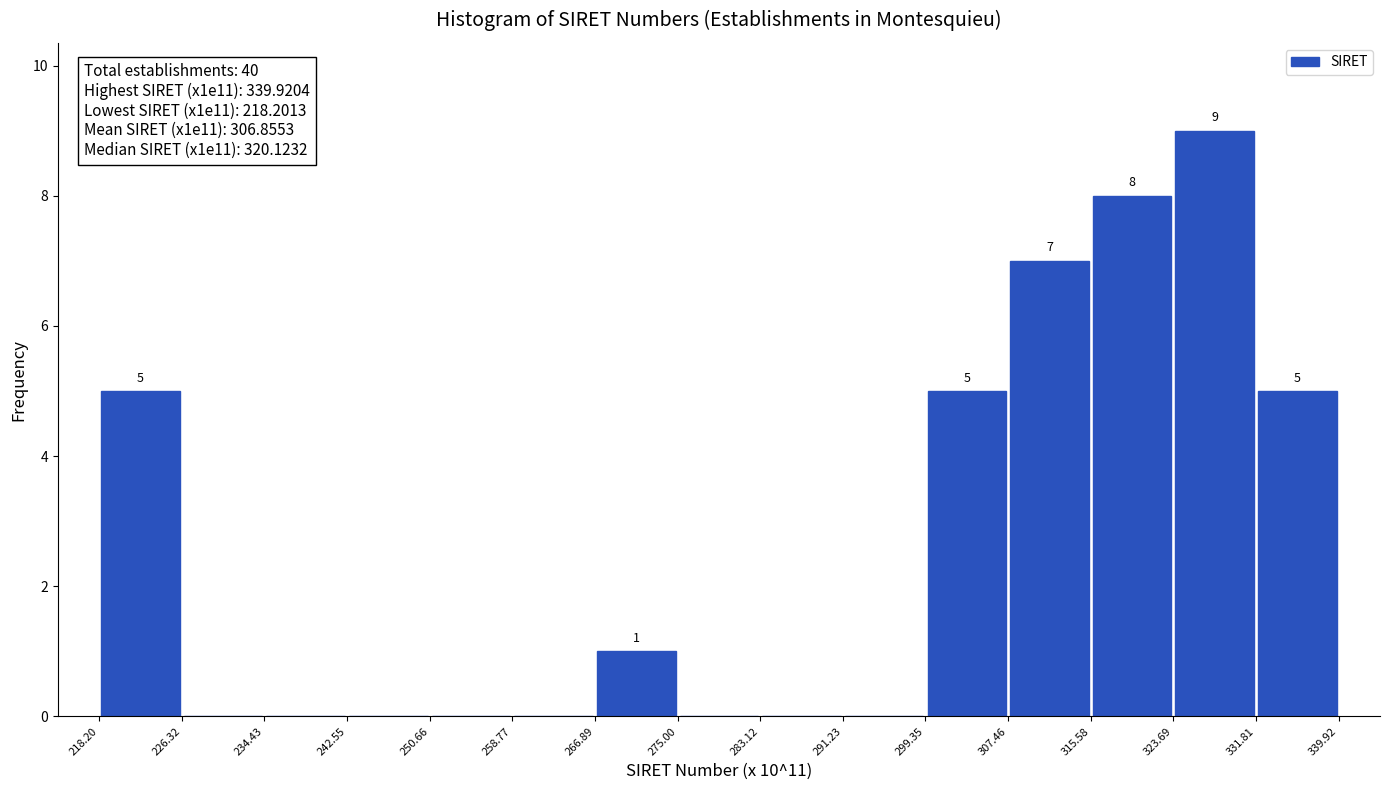

Which range on the x-axis has the tallest bar?

323.69 to 331.81